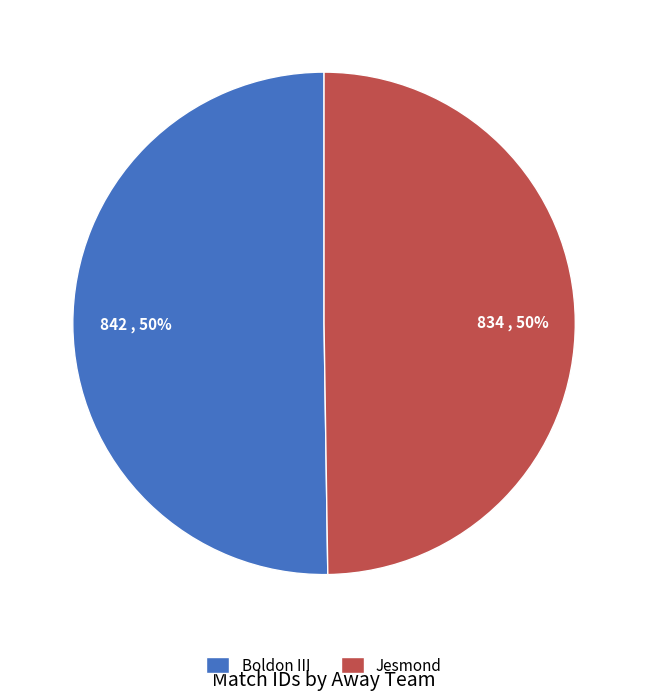

What is the ratio of the value at Jesmond to the value at Boldon III?

1.0